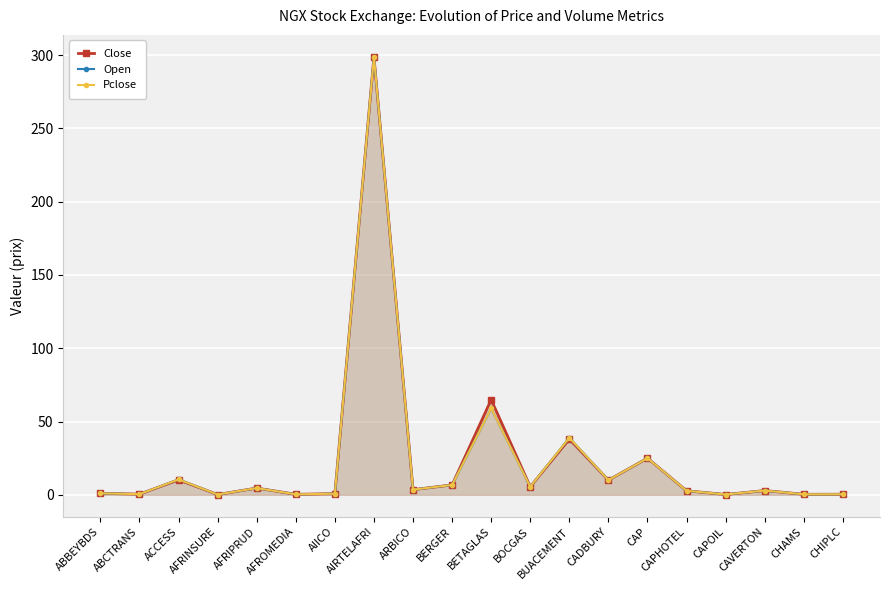

Where is the first local minimum for Open?

ABCTRANS